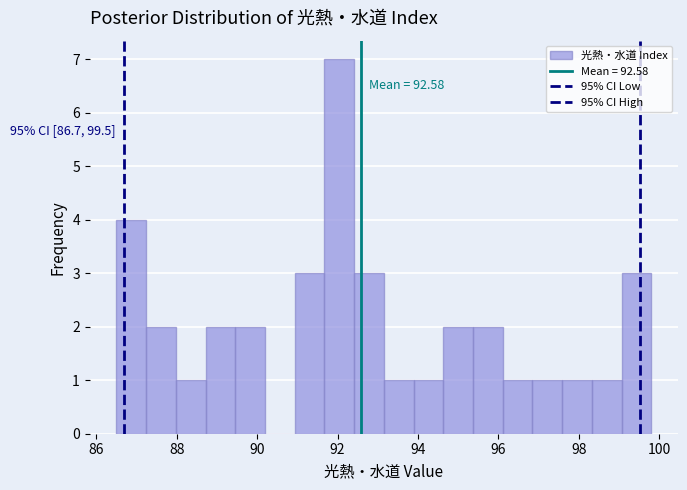

Around what value on the x-axis is the tallest bar? Give the approximate position of its centre, as read against the axis.

92.0